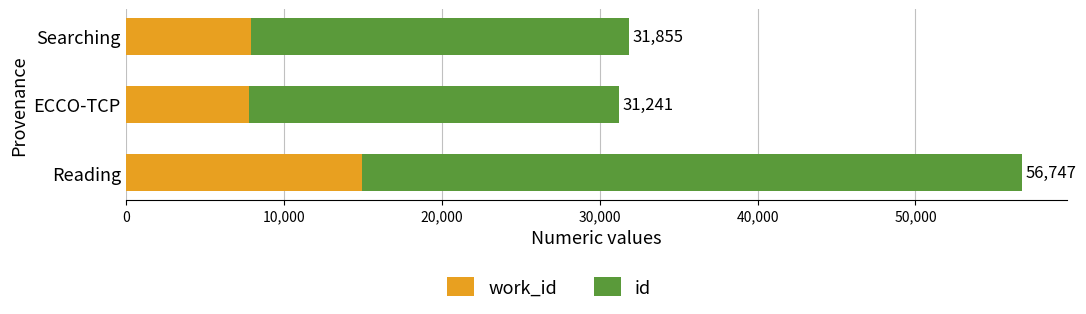

What are all the series names shown in the legend?

work_id, id